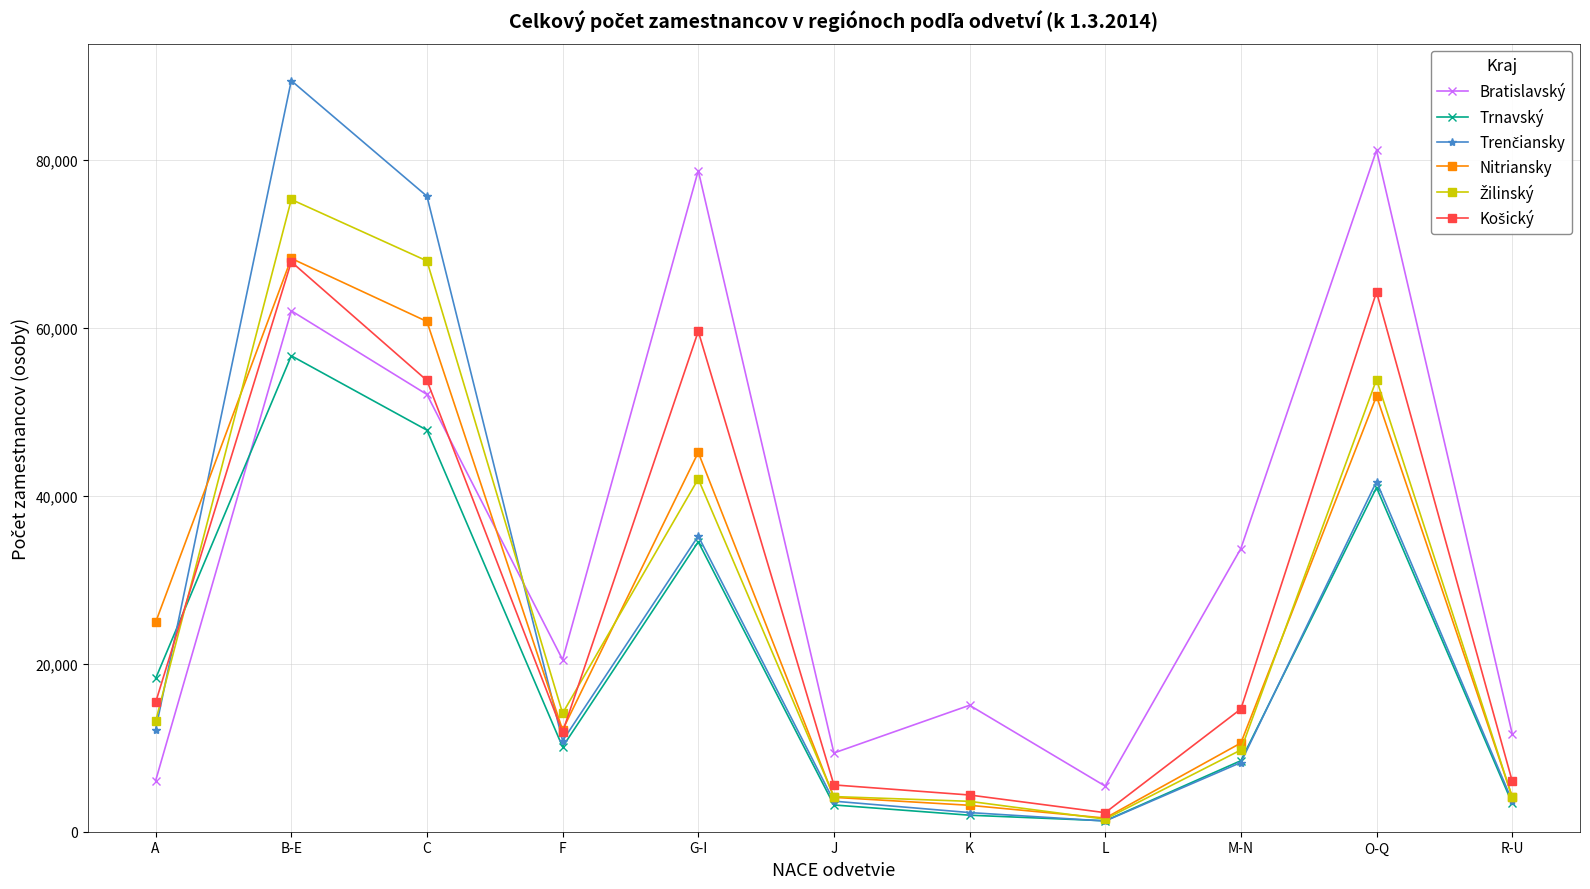

What is the maximum value shown in the chart?

89429